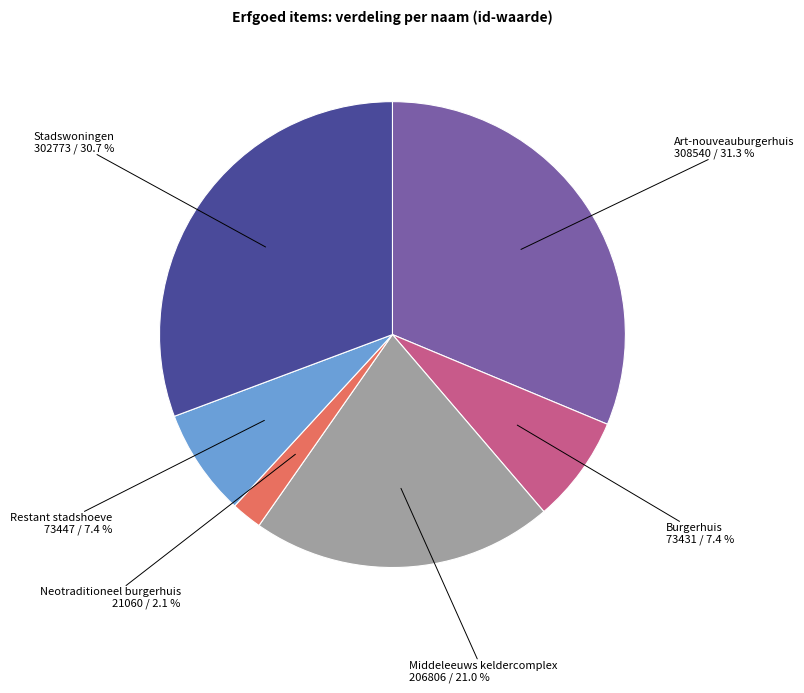

Is there any slice that represents more than half of the pie?

No